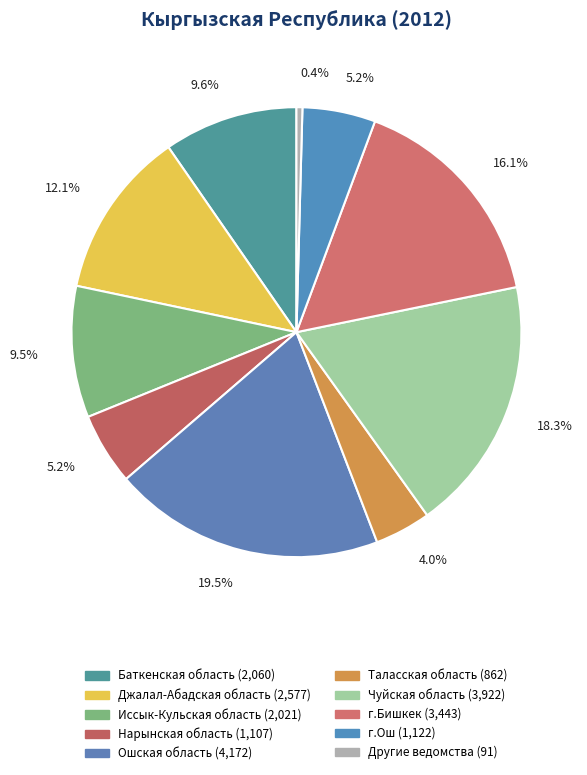

Count the number of slices in the pie.

10